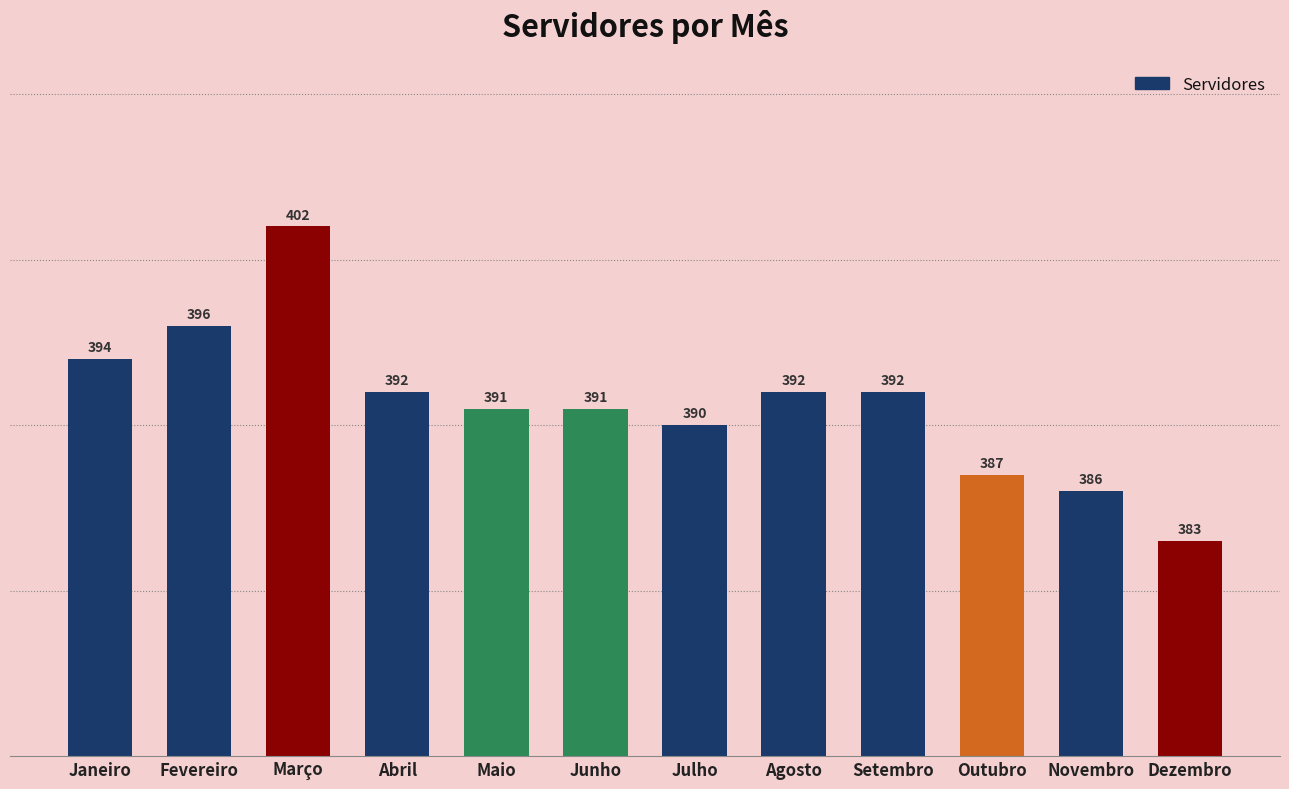

How many bars are there in total?

12